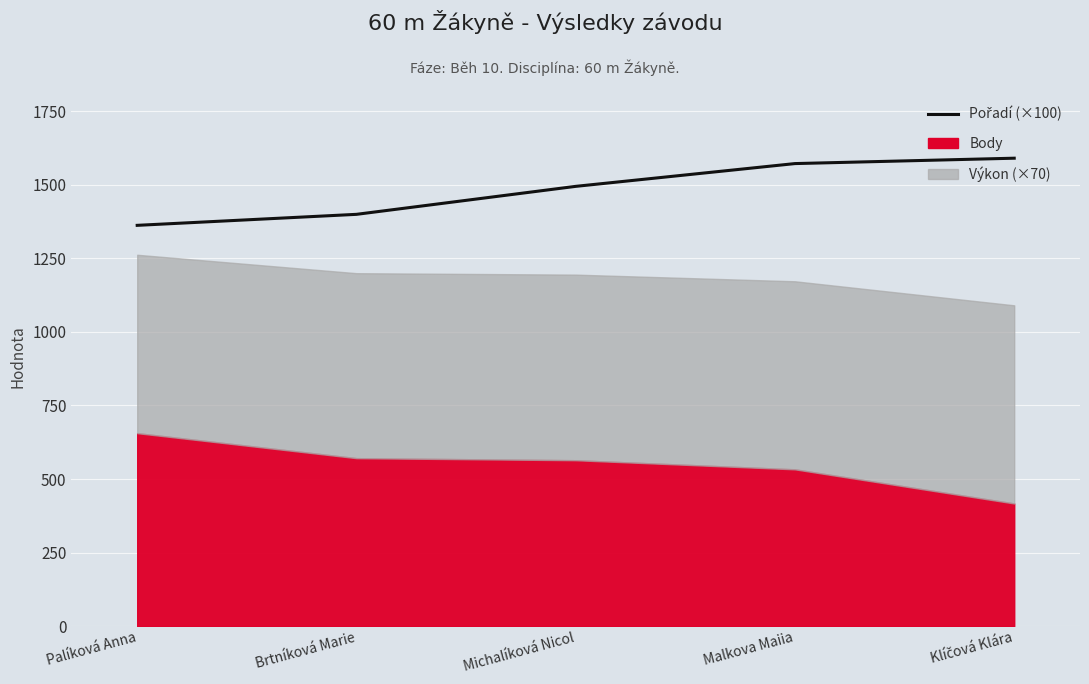

What is the difference between the values at Klíčová Klára and Malkova Maiia?

18.3